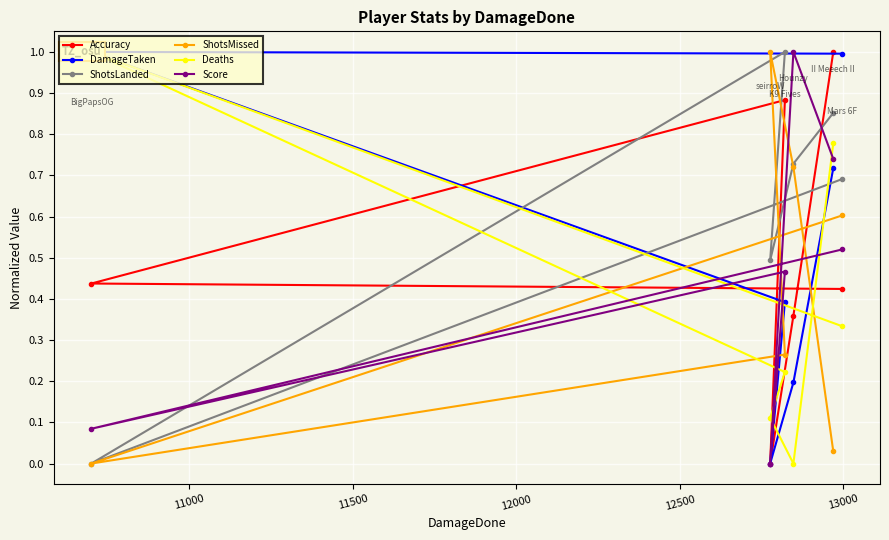

How many values in the ShotsLanded series exceed 0?

5